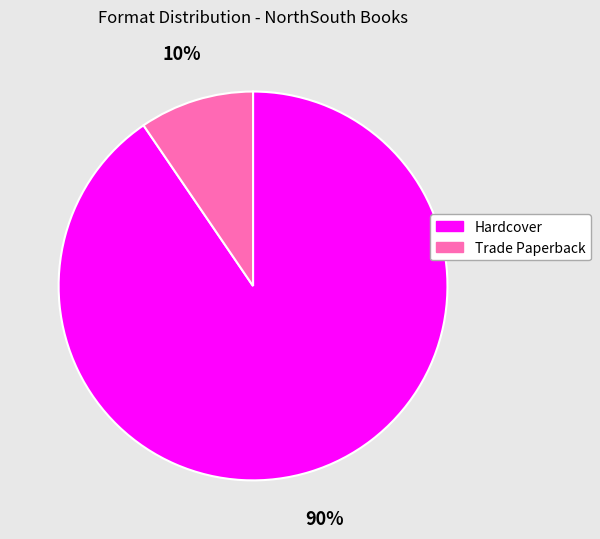

What is the majority slice?

Hardcover